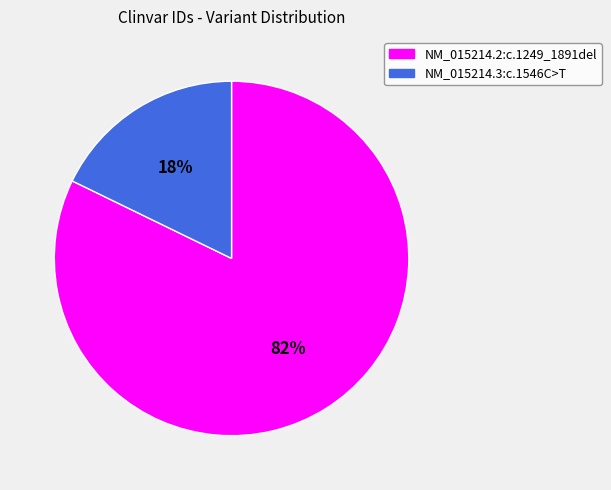

What percentage is the NM_015214.2:c.1249_1891del slice, to the nearest percent?

82%